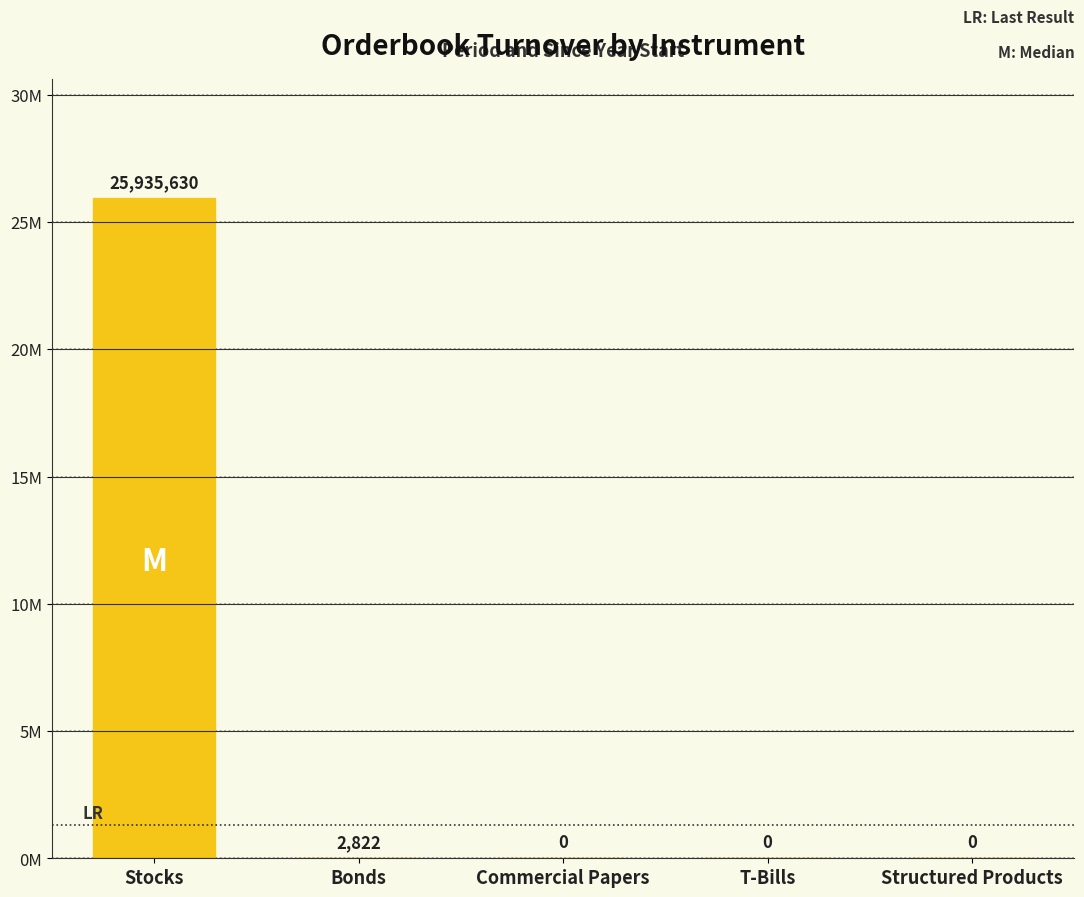

What is the difference between the values at Structured Products and Stocks?

25935630.4